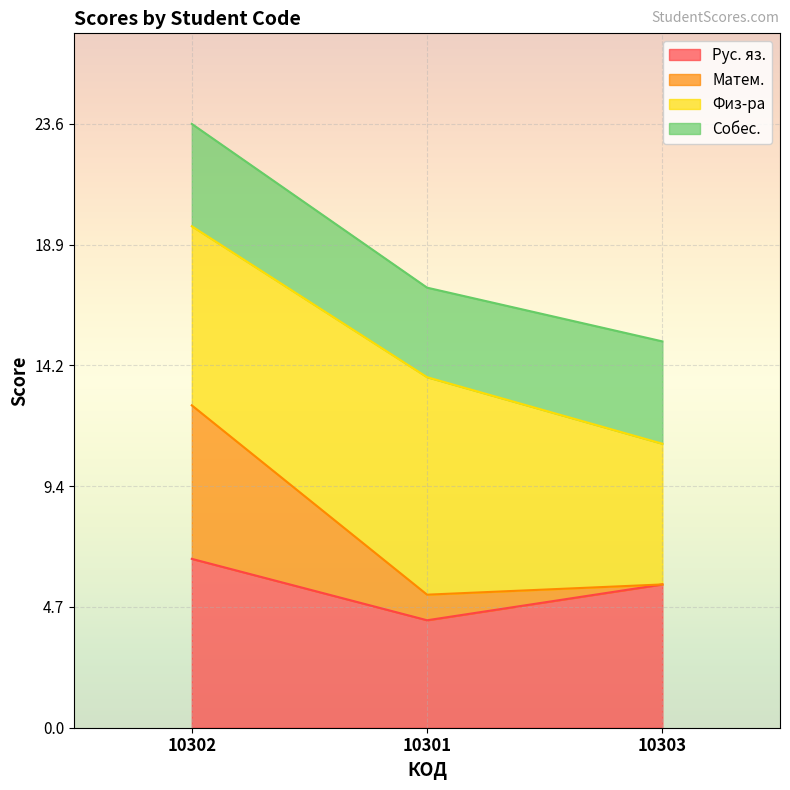

Which series changed the most between 10302 and 10303?

Матем.